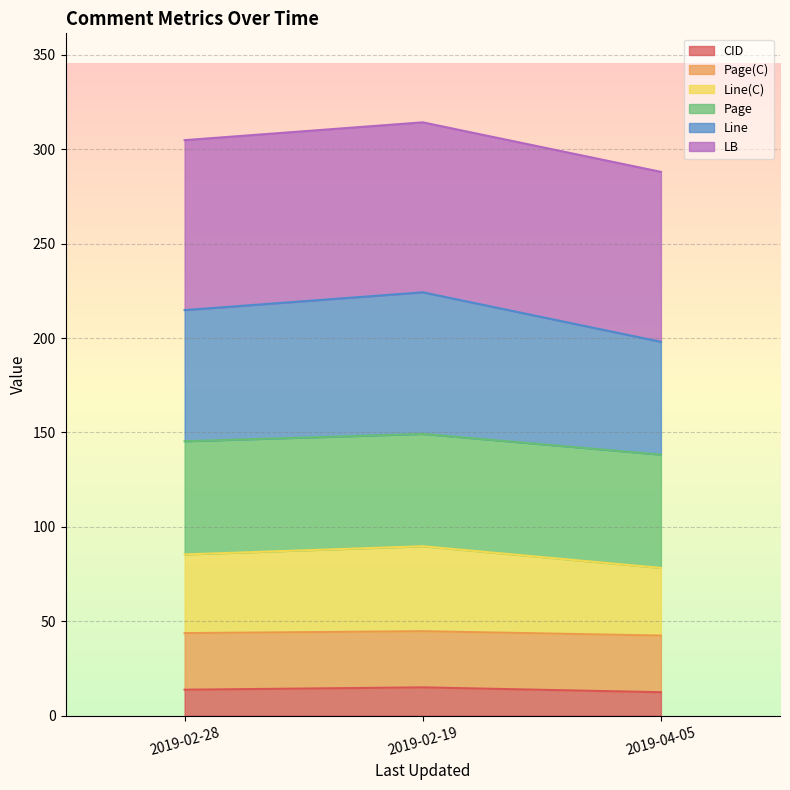

Which has a higher value, 2019-04-05 or 2019-02-19?

2019-02-19